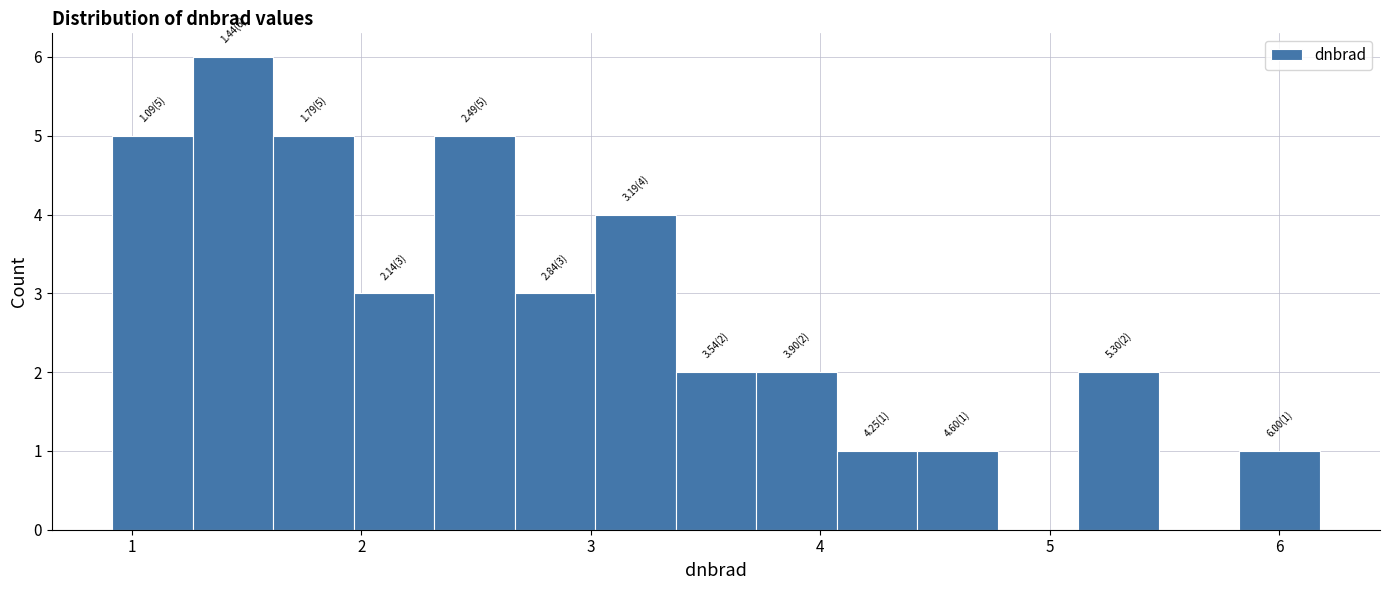

Around what value on the x-axis is the tallest bar? Give the approximate position of its centre, as read against the axis.

1.4